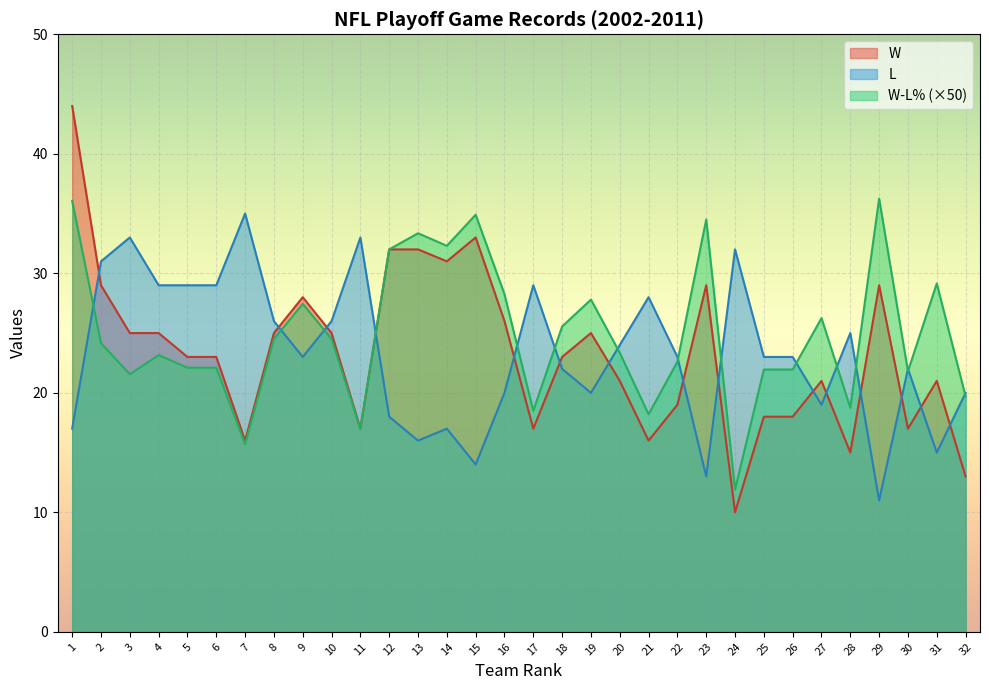

Reading left to right, what are all the values shown in this chart?

W: 1=44.0	2=29.0	3=25.0	4=25.0	5=23.0	6=23.0	7=16.0	8=25.0	9=28.0	10=25.0	11=17.0	12=32.0	13=32.0	14=31.0	15=33.0	16=26.0	17=17.0	18=23.0	19=25.0	20=21.0	21=16.0	22=19.0	23=29.0	24=10.0	25=18.0	26=18.0	27=21.0	28=15.0	29=29.0	30=17.0	31=21.0	32=13.0
L: 1=17.0	2=31.0	3=33.0	4=29.0	5=29.0	6=29.0	7=35.0	8=26.0	9=23.0	10=26.0	11=33.0	12=18.0	13=16.0	14=17.0	15=14.0	16=20.0	17=29.0	18=22.0	19=20.0	20=24.0	21=28.0	22=23.0	23=13.0	24=32.0	25=23.0	26=23.0	27=19.0	28=25.0	29=11.0	30=22.0	31=15.0	32=20.0
W-L%: 1=36.0	2=24.1	3=21.6	4=23.2	5=22.1	6=22.1	7=15.7	8=24.5	9=27.5	10=24.5	11=17.0	12=32.0	13=33.4	14=32.3	15=34.9	16=28.2	17=18.5	18=25.6	19=27.8	20=23.4	21=18.2	22=22.6	23=34.5	24=11.9	25=21.9	26=21.9	27=26.2	28=18.8	29=36.2	30=21.8	31=29.1	32=19.7